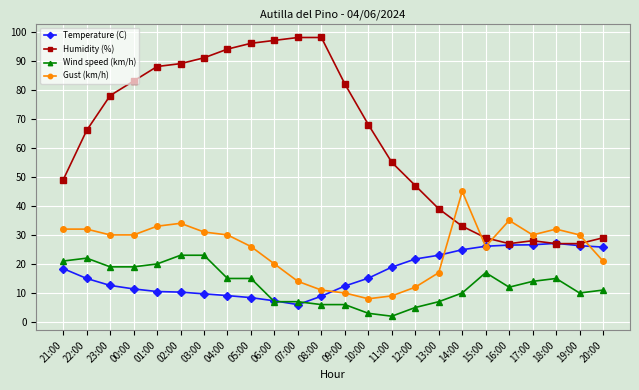

The value of Temperature (C) at 19:00 is 46.2. True or false?

False